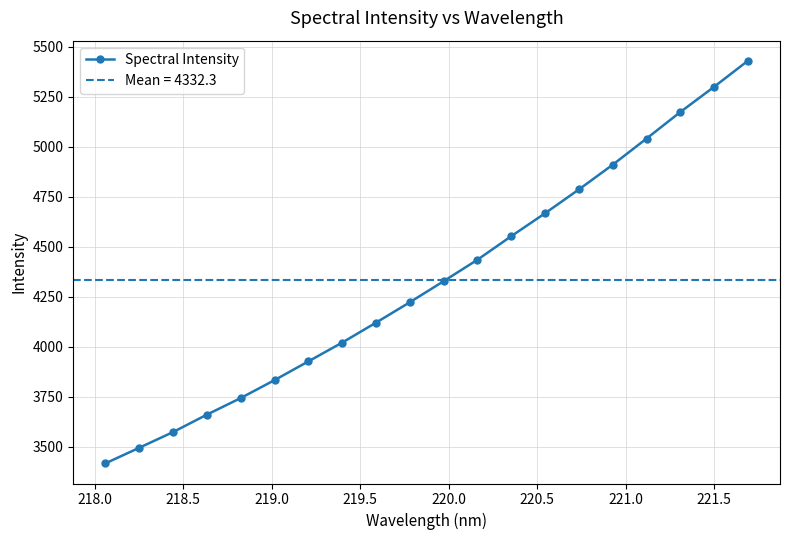

Reading left to right, list all the values displayed in this chart.

3418.0	3496.0	3574.5	3661.5	3744.4	3834.0	3927.6	4021.6	4121.2	4223.1	4328.3	4435.6	4553.2	4667.8	4786.8	4910.1	5040.8	5173.4	5299.5	5429.5